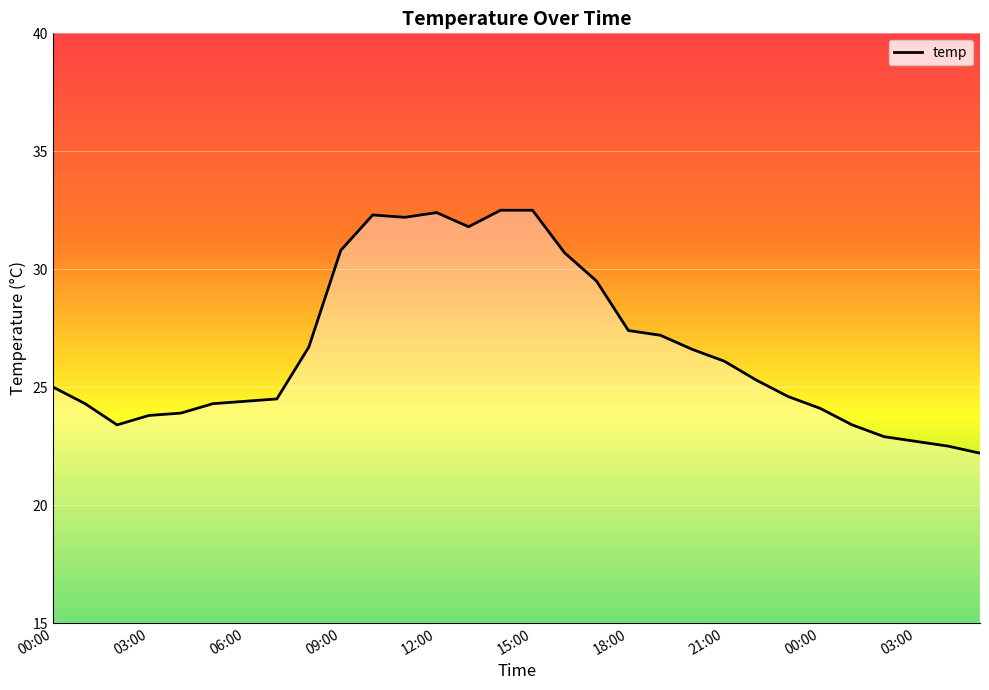

What is the minimum value shown in the chart?

22.2